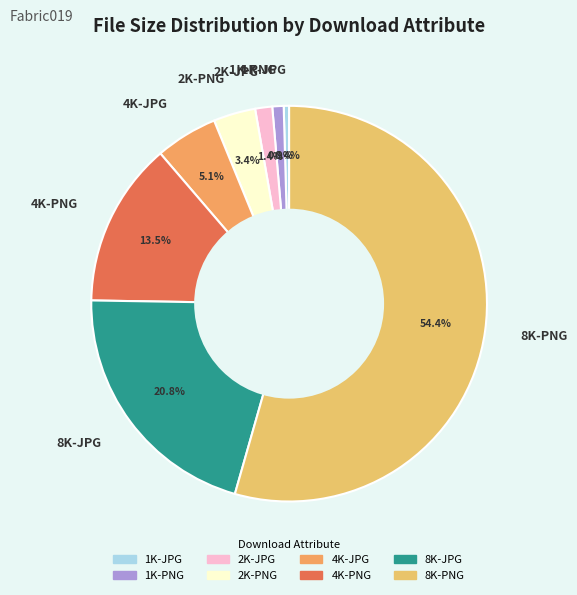

How many slices are in this pie chart?

8